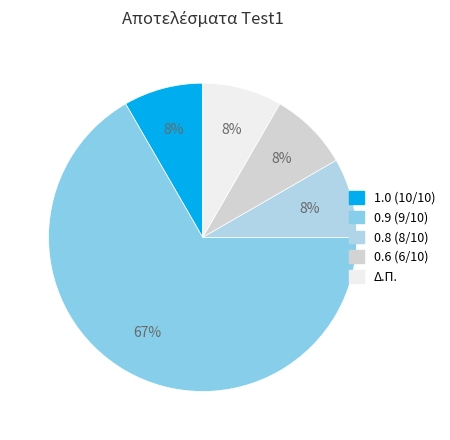

True or false: 0.6 (6/10) accounts for 8% of the total.

True